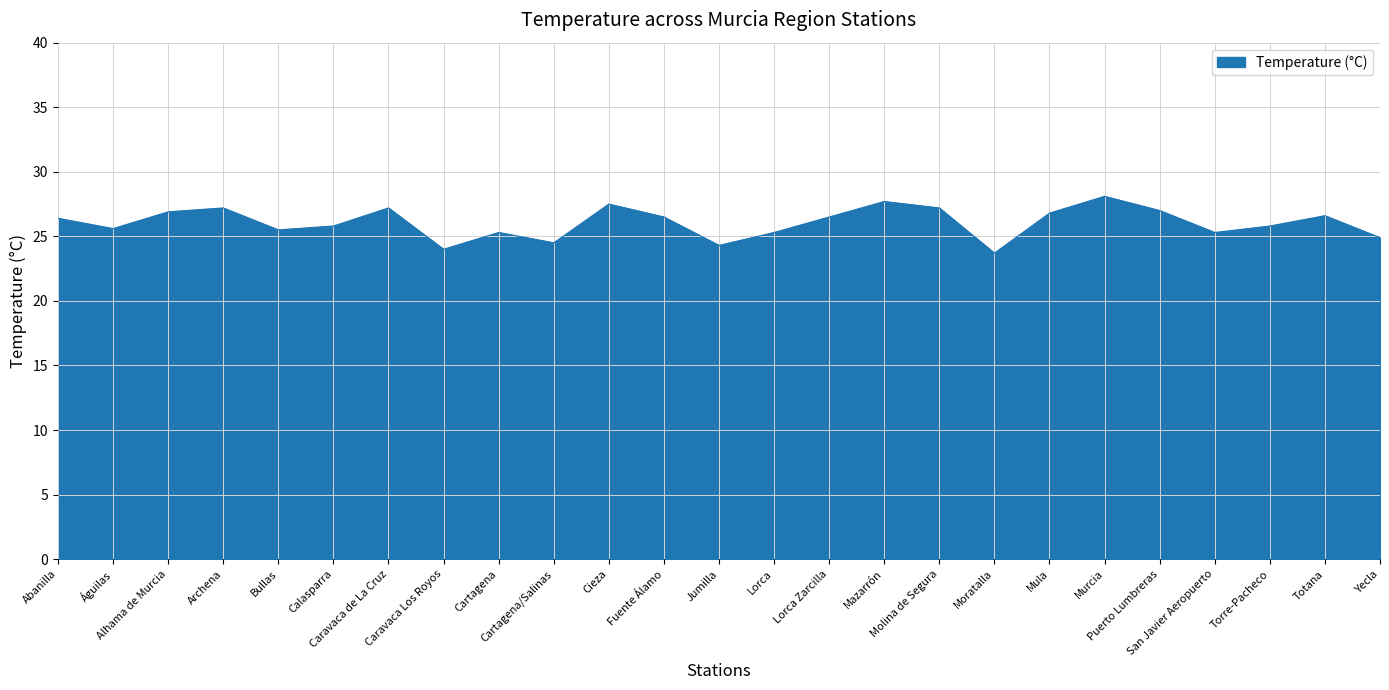

What is the difference between the maximum and minimum values?

4.4